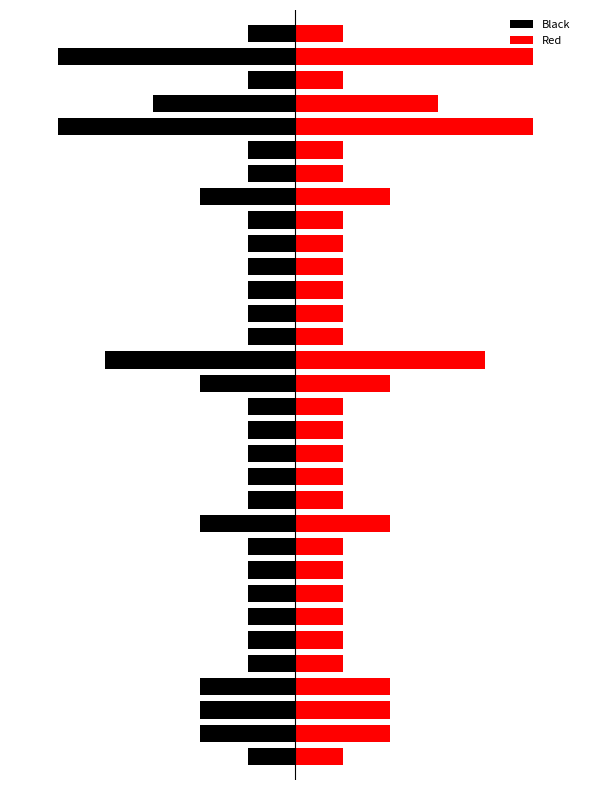

What is the value of the Black bar at the 10th from the left?

-1